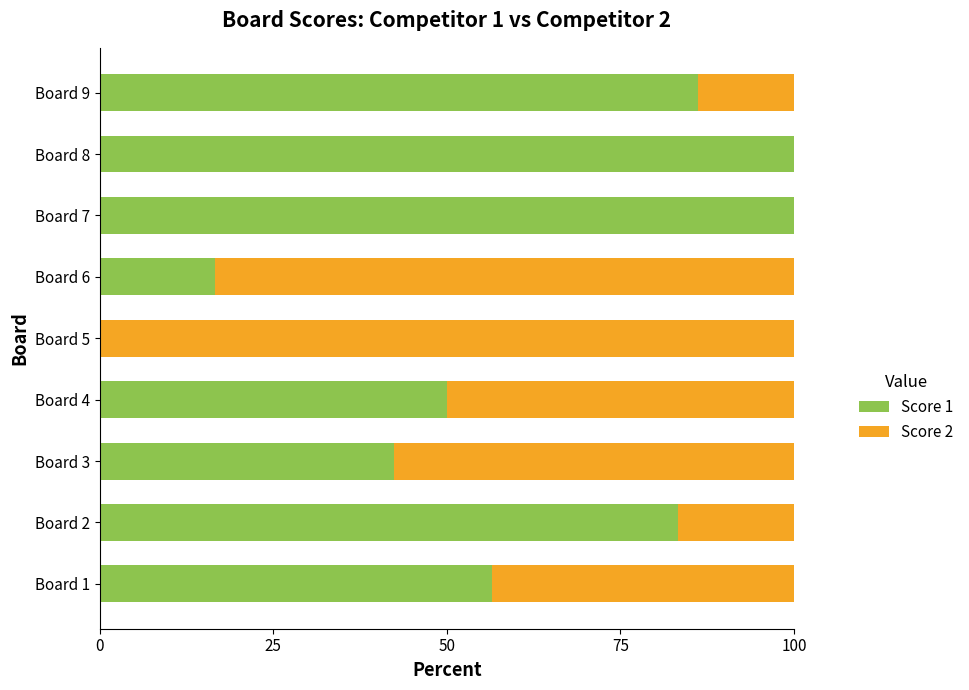

The Score 1 series shows 51.3 at Board 9. True or false?

False